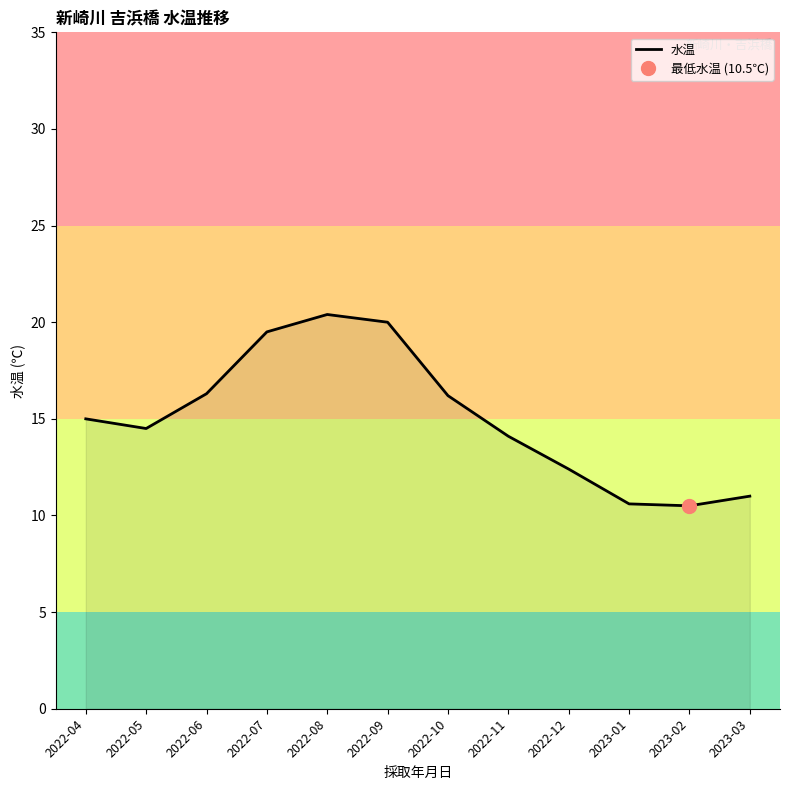

What is the change in value from 2022-08 to 2023-01?

-9.8